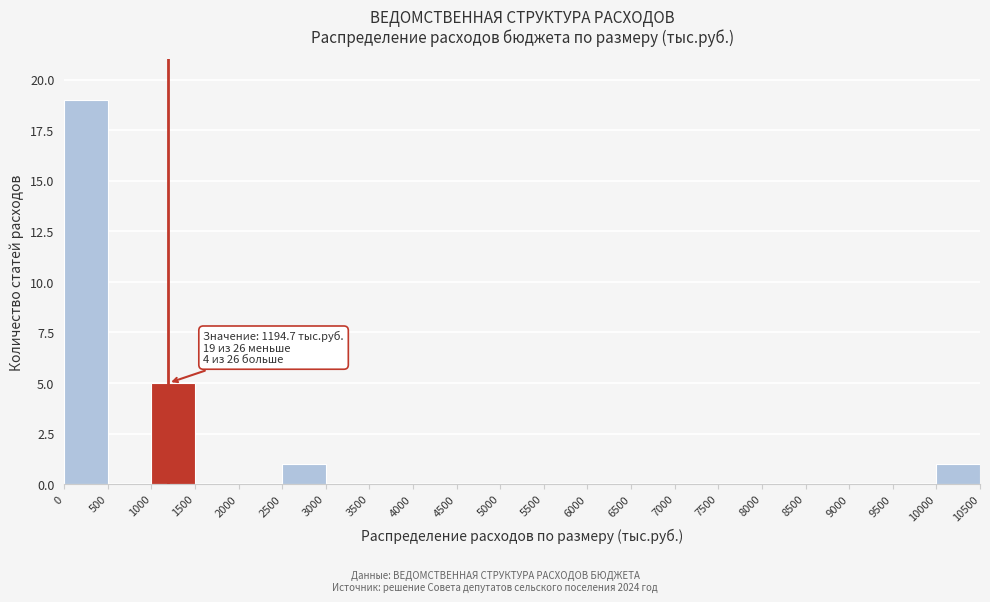

Over which range of the x-axis is the bar tallest?

0 to 500